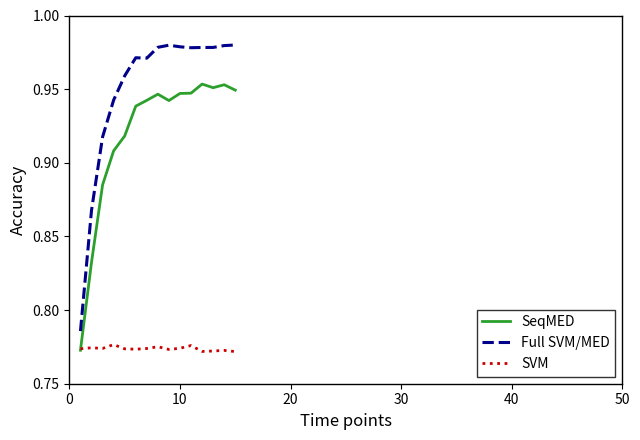

How many categories are shown in the chart?

15